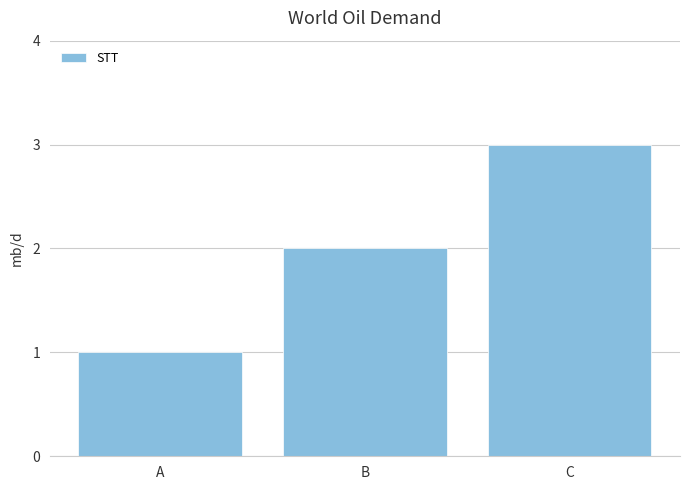

Reading right to left, extract all data points from this chart.

C=3	B=2	A=1